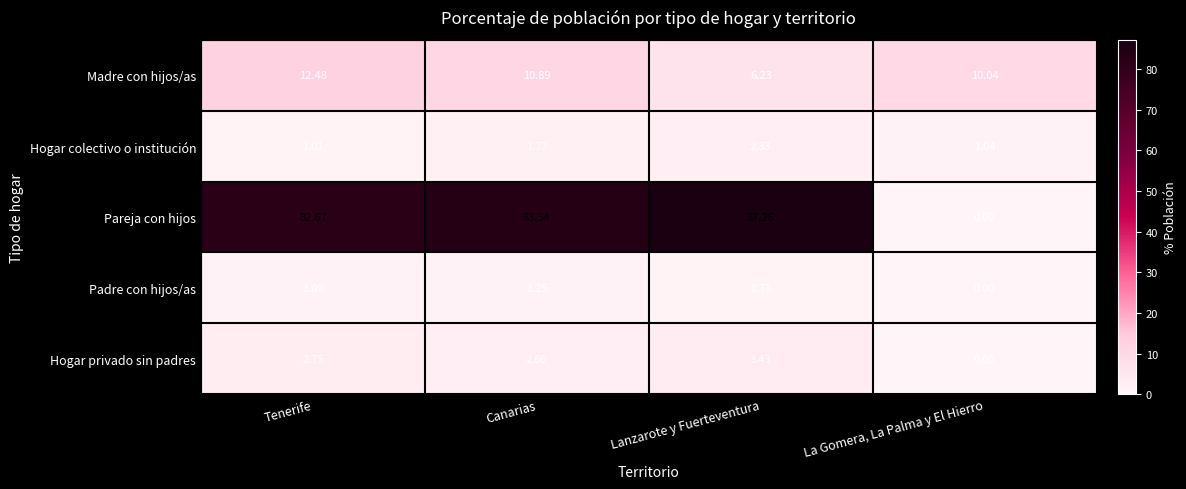

At which category is the sum across all series the highest?

Canarias